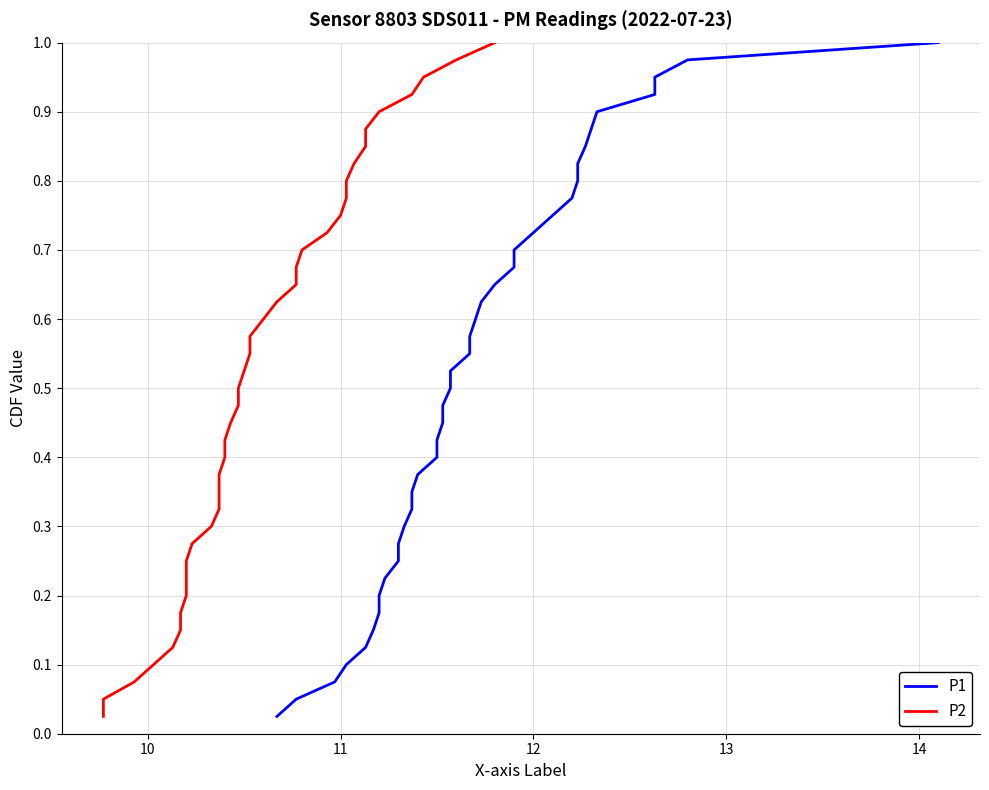

Is the value of P2 at 11 greater than the value of P1 at 25?

No